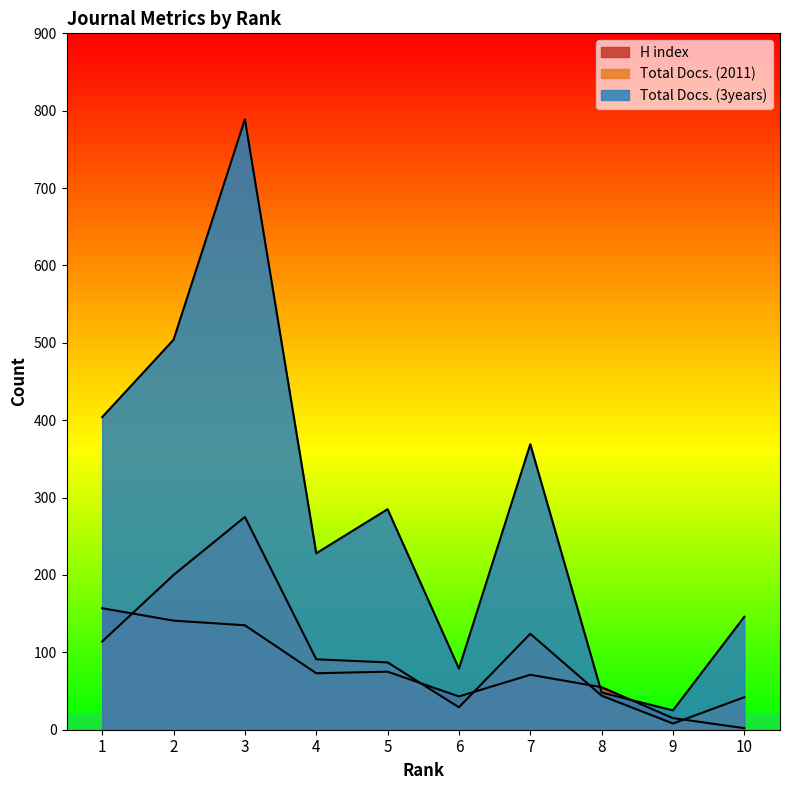

What is the value of the H index point at the 2nd from the left?

141